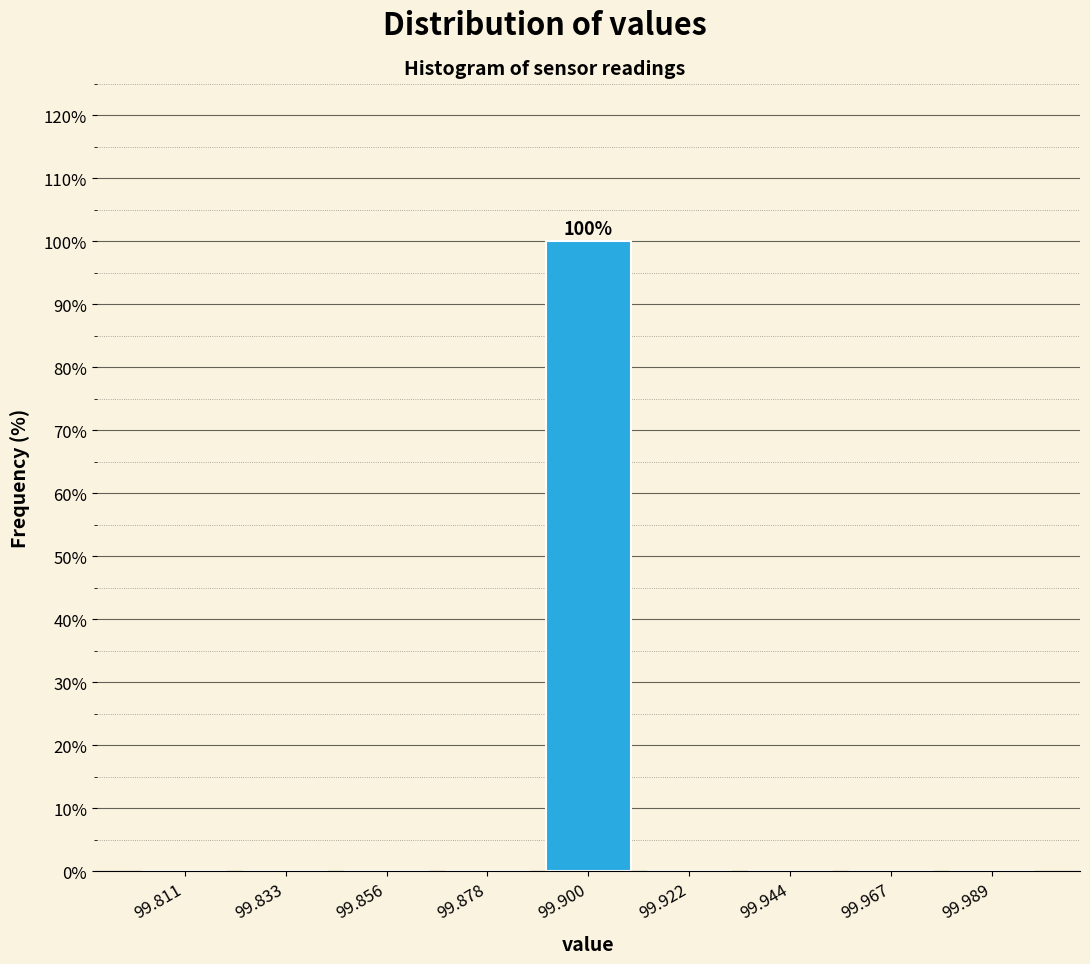

Over which range of the x-axis is the bar tallest?

99.890 to 99.910